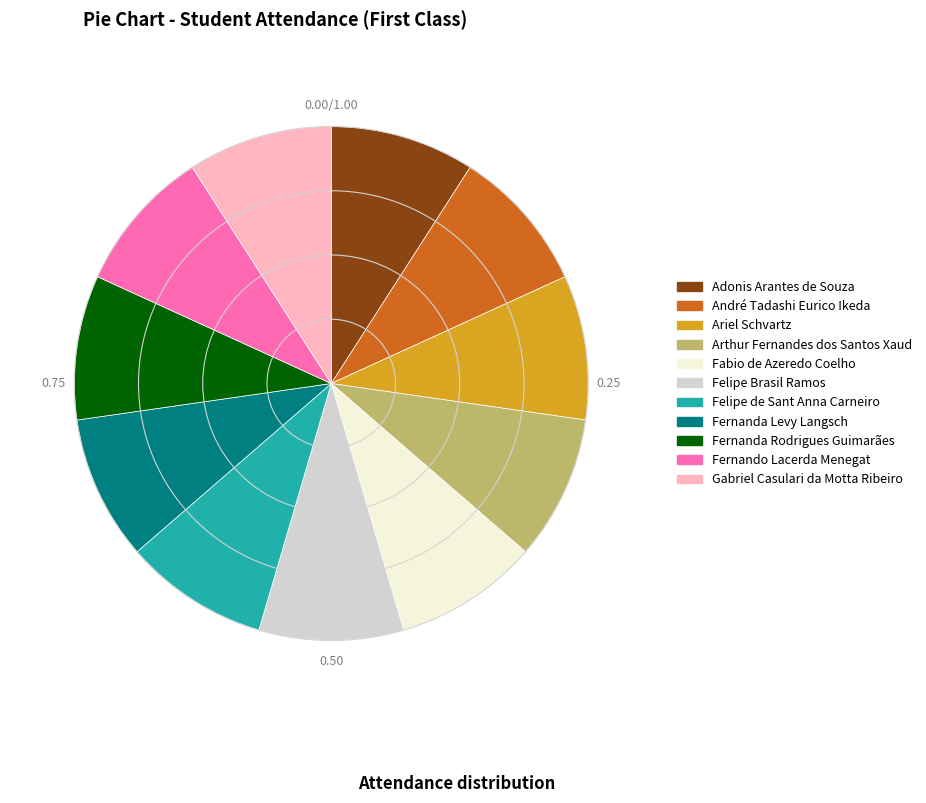

True or false: Ariel Schvartz accounts for 14% of the total.

False